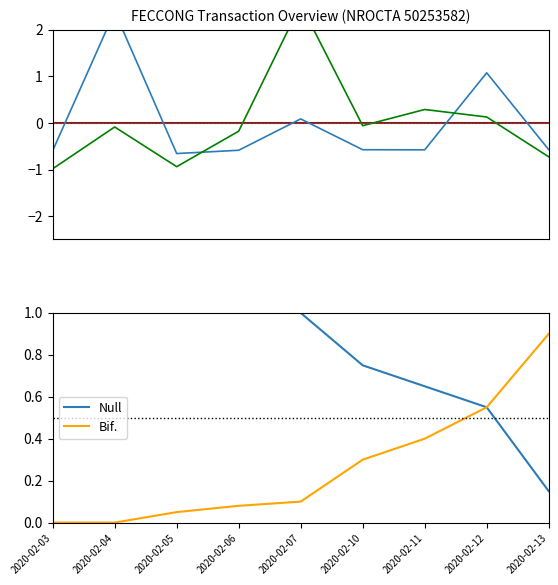

What is the average value of the Null series?

0.8